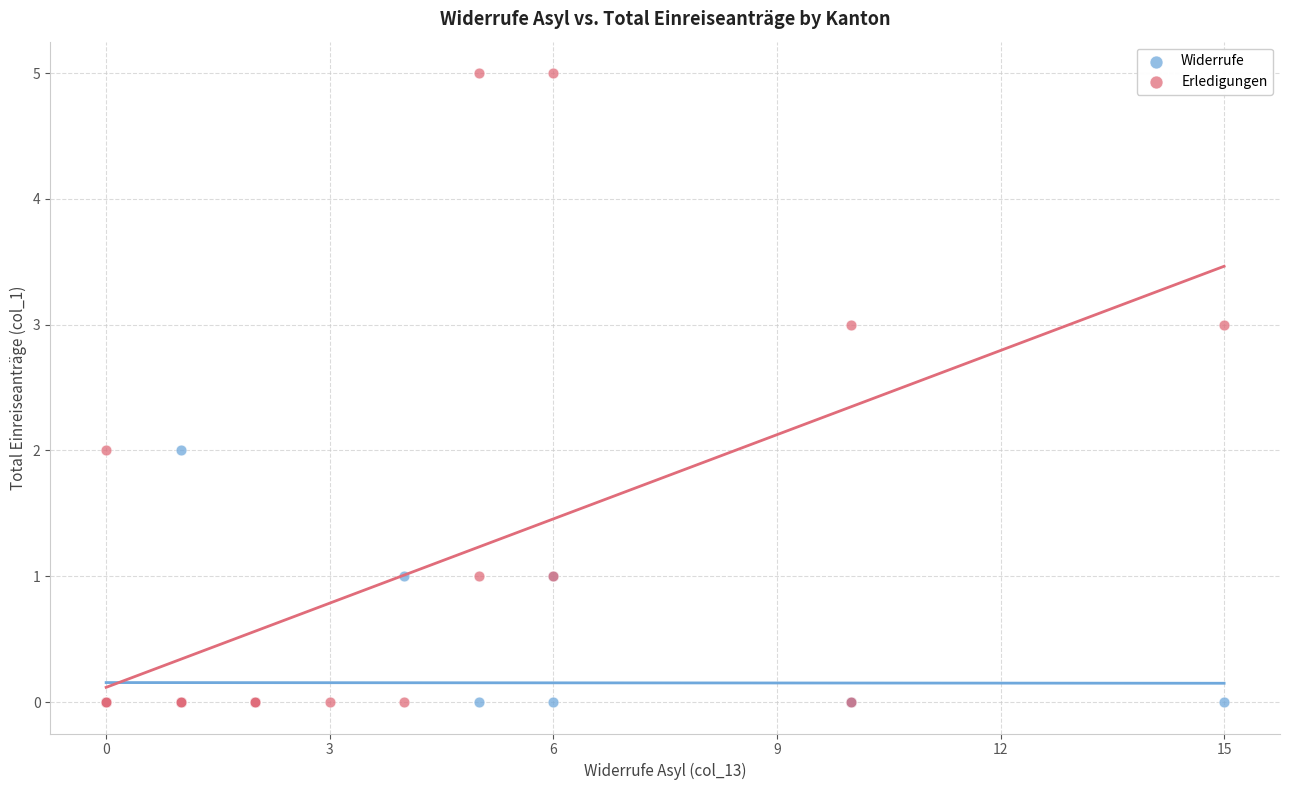

Which series contains the highest Y value?

Erledigungen